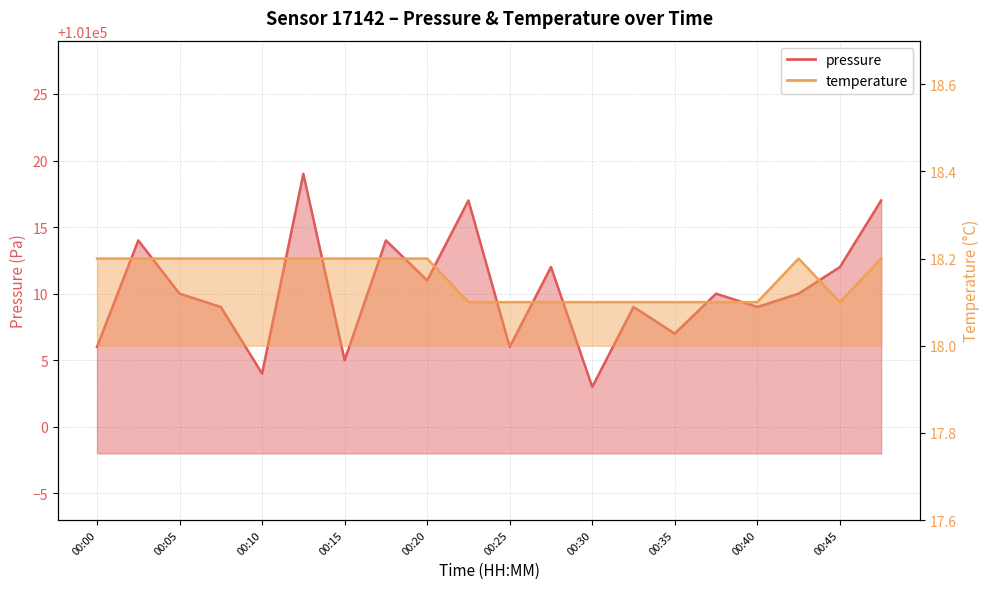

The temperature series shows 5.9 at 00:37. True or false?

False